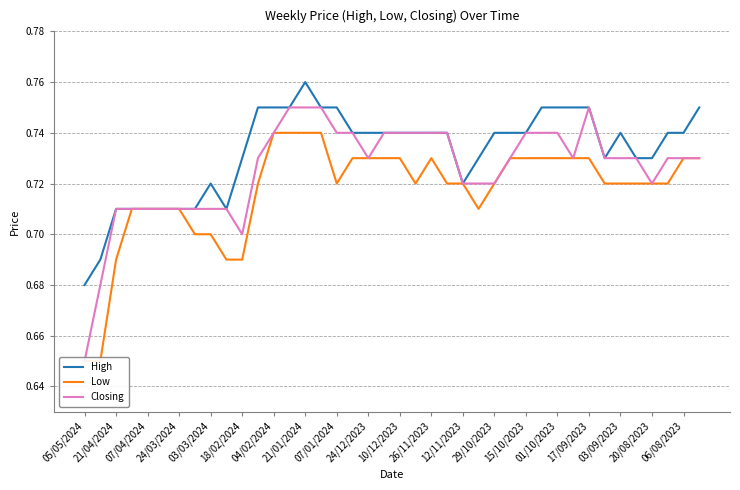

Is it true that Low equals 0.4 at 29?

False